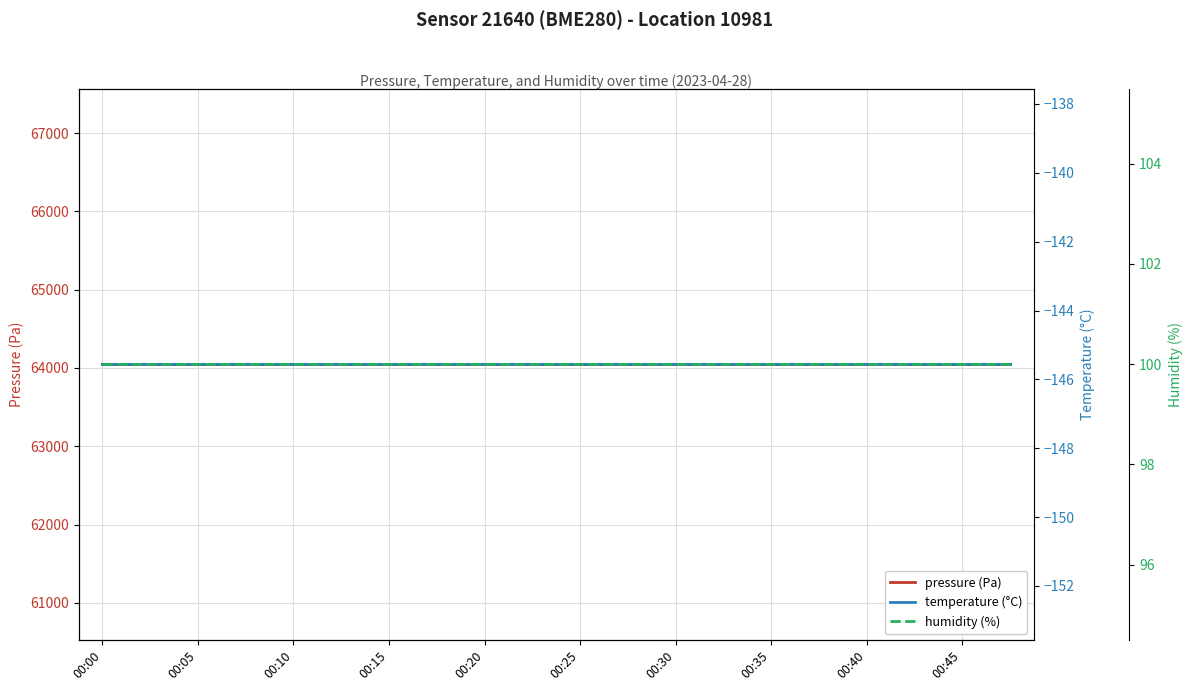

What is the sum of all pressure (Pa) values?

1280960.6